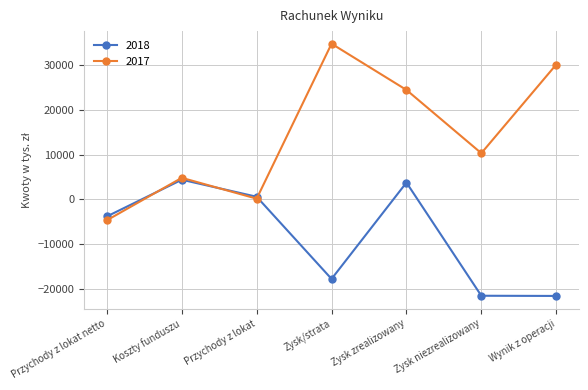

Which series ends up on top after the final intersection of 2018 and 2017?

2017